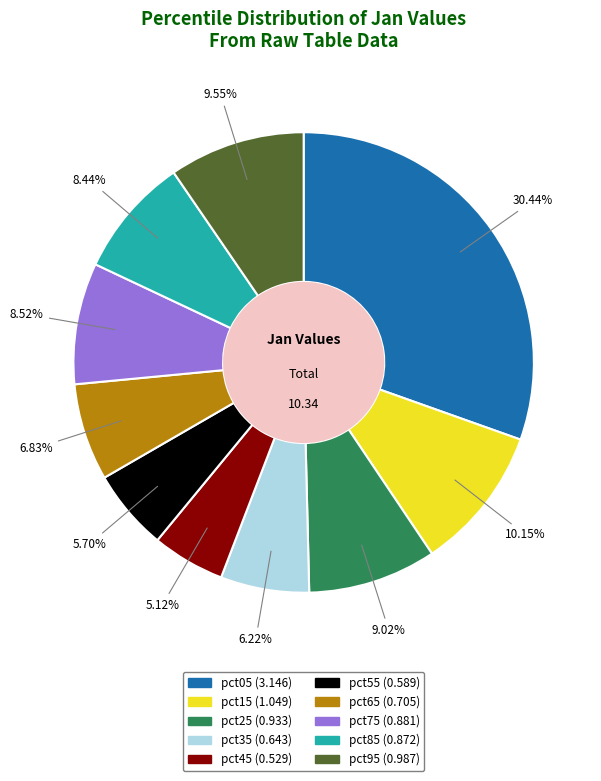

Is it true that pct65 is 20% of the pie?

False